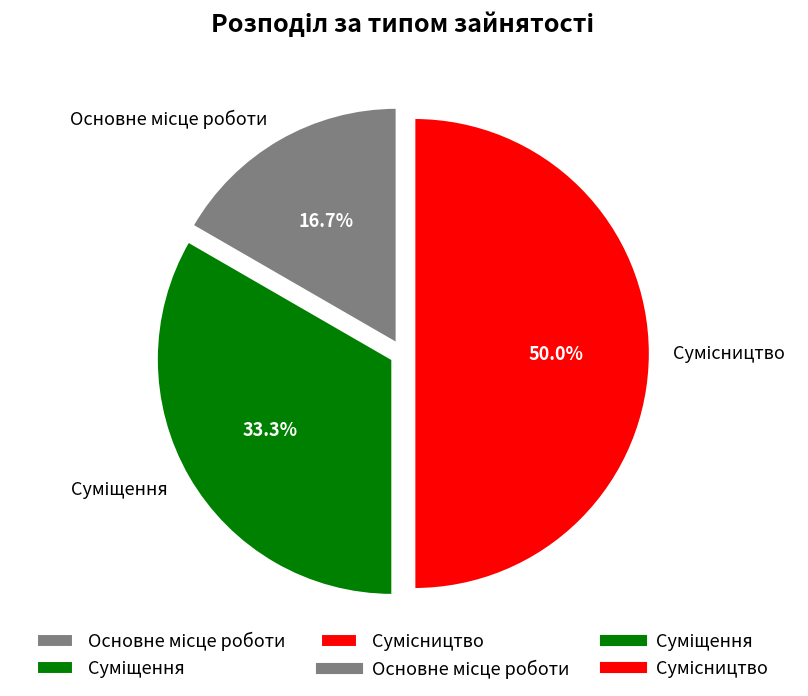

Count the number of slices in the pie.

3